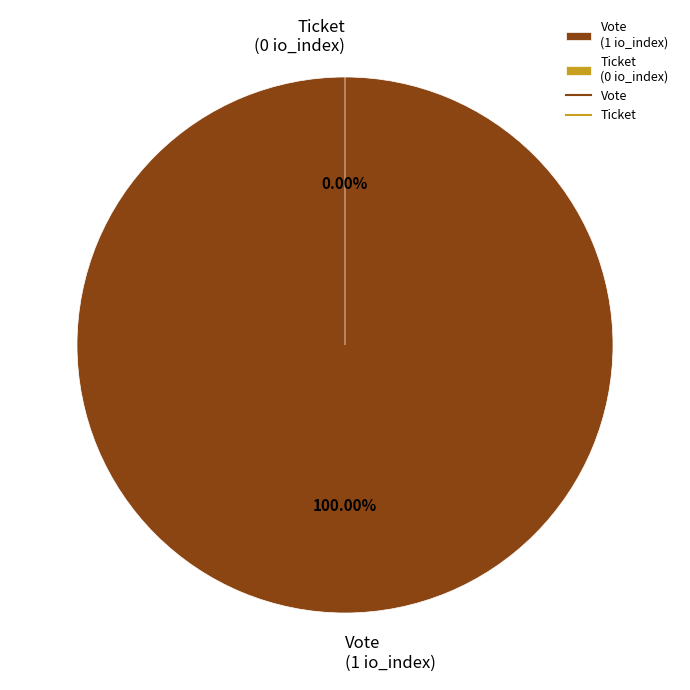

Rank the categories by value from lowest to highest.

Ticket, Vote